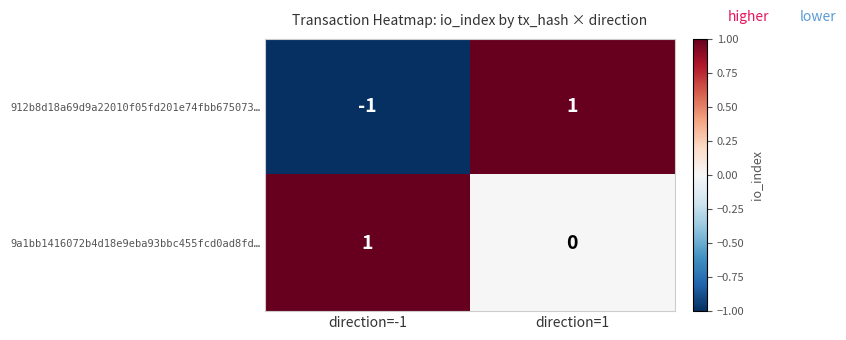

Which series has the widest spread of values?

912b8d18a69d9a22010f05fd201e74fbb675073…